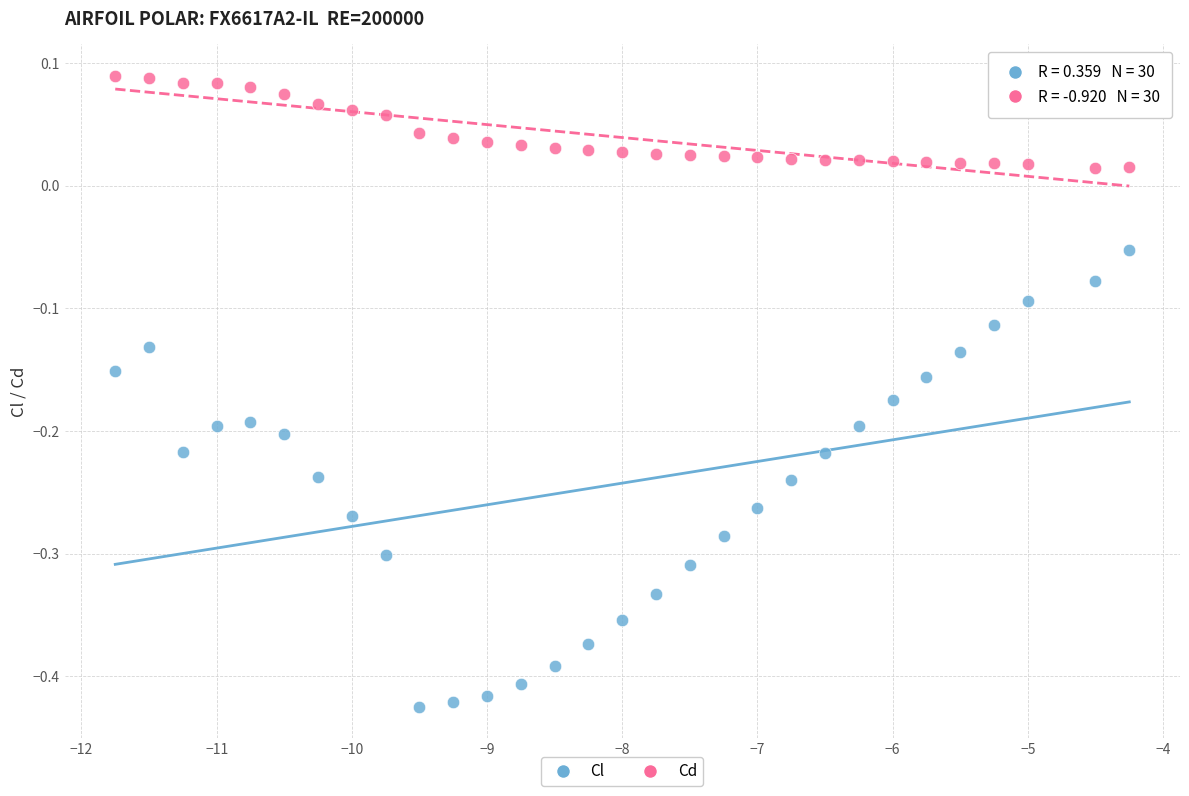

Which series reaches the maximum Y coordinate?

Cd